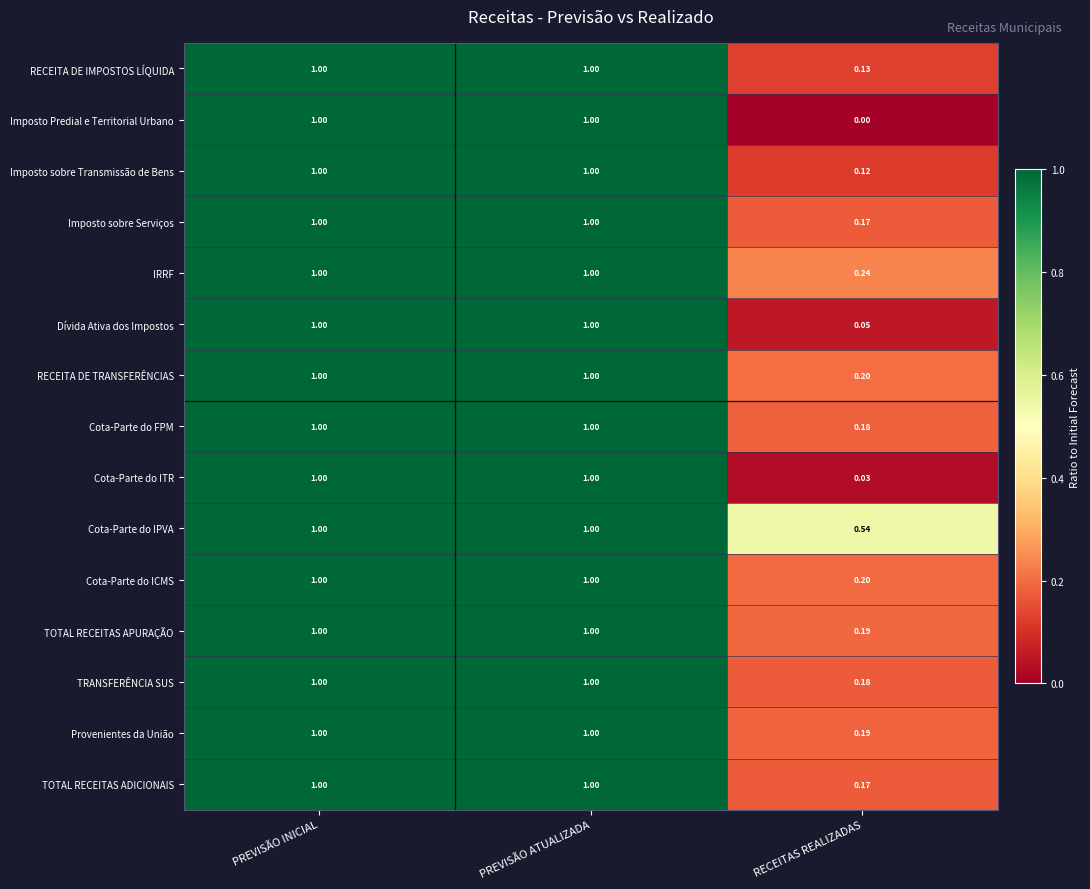

At which category does the chart reach its minimum across all series?

RECEITAS REALIZADAS